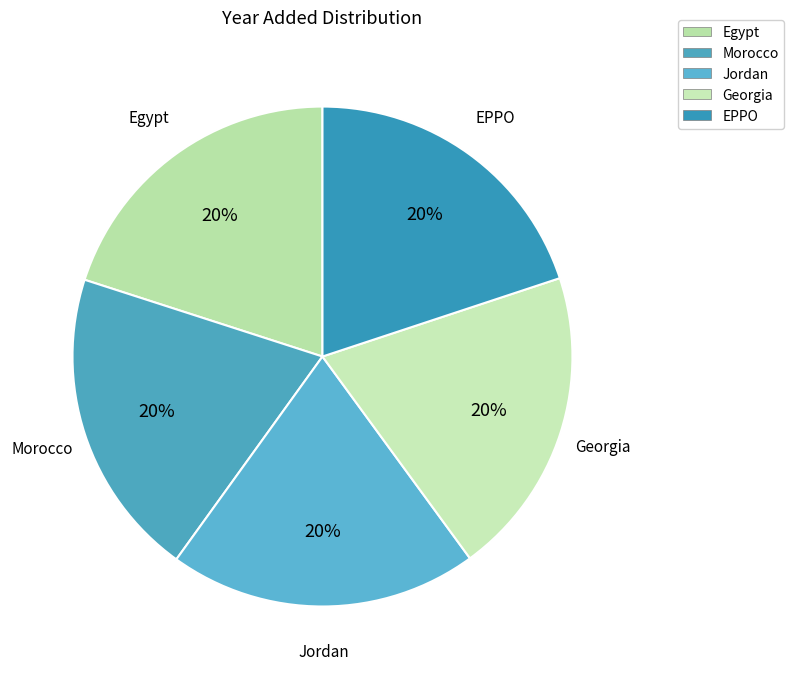

Is Georgia the majority of the pie?

No